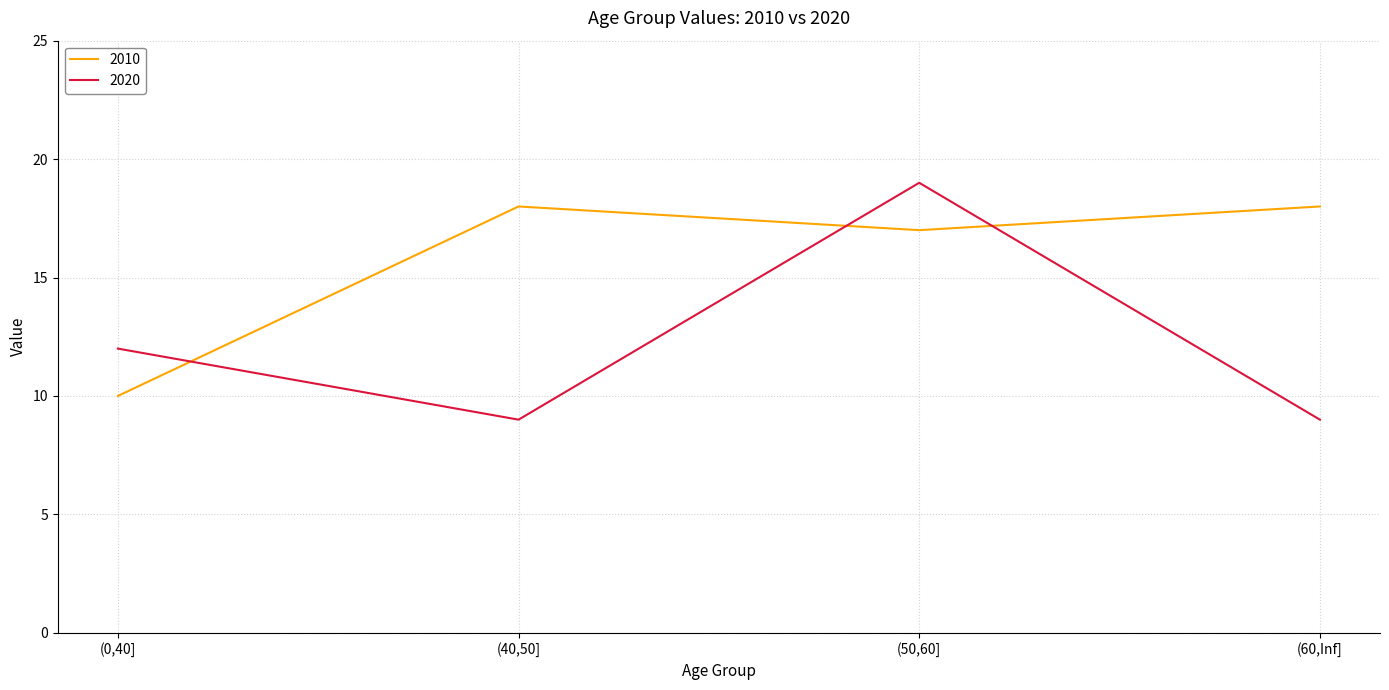

Is the value of 2020 at (50,60] greater than the value of 2010 at (60,Inf]?

Yes